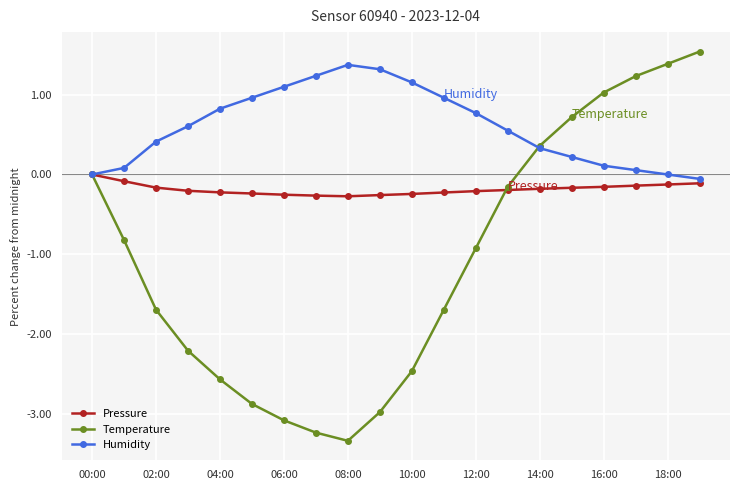

Which series has the largest range (max minus min)?

Temperature